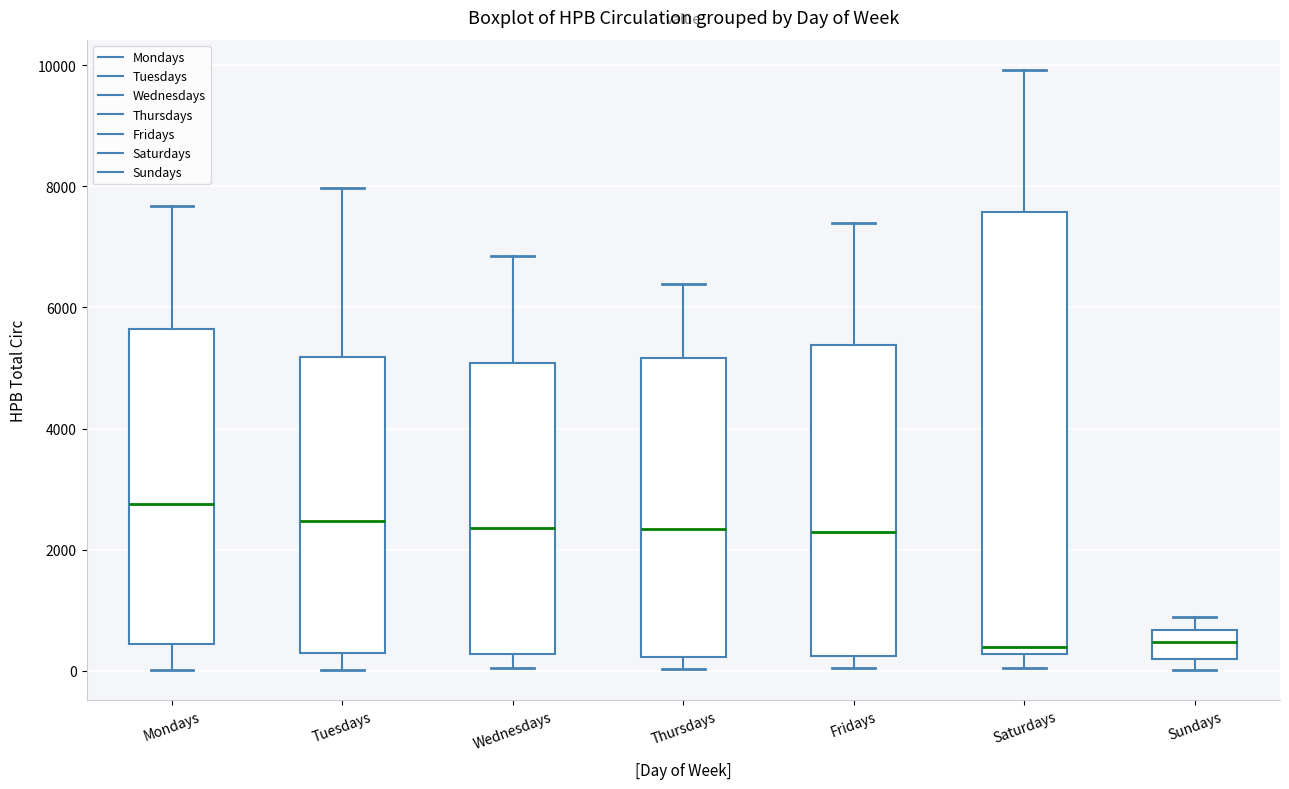

Reading left to right, read every box against the y-axis: the position of its median line, the range the box covers, and the ends of its whiskers. The values are not printed on the chart, so give them approximately, as read against the axis.

Mondays: median 2800, box 400 to 5600, whiskers 0 to 7600
Tuesdays: median 2400, box 200 to 5200, whiskers 0 to 8000
Wednesdays: median 2400, box 200 to 5000, whiskers 0 to 6800
Thursdays: median 2400, box 200 to 5200, whiskers 0 to 6400
Fridays: median 2200, box 200 to 5400, whiskers 0 to 7400
Saturdays: median 400, box 200 to 7600, whiskers 0 to 10000
Sundays: median 400, box 200 to 600, whiskers 0 to 800